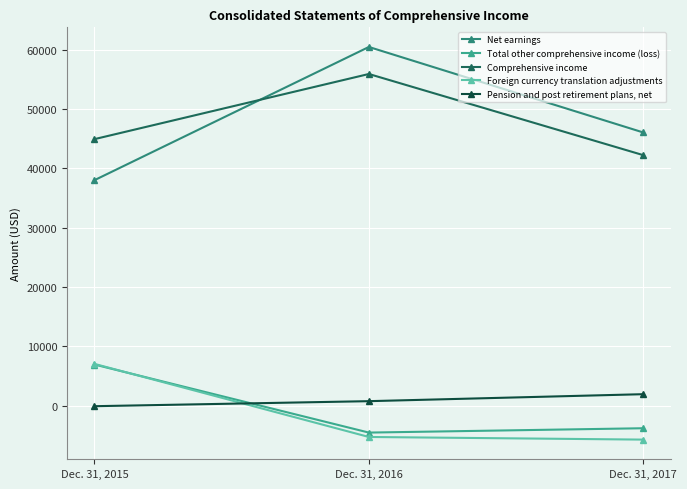

What is the difference between the maximum and minimum values in the Net earnings series?

22454